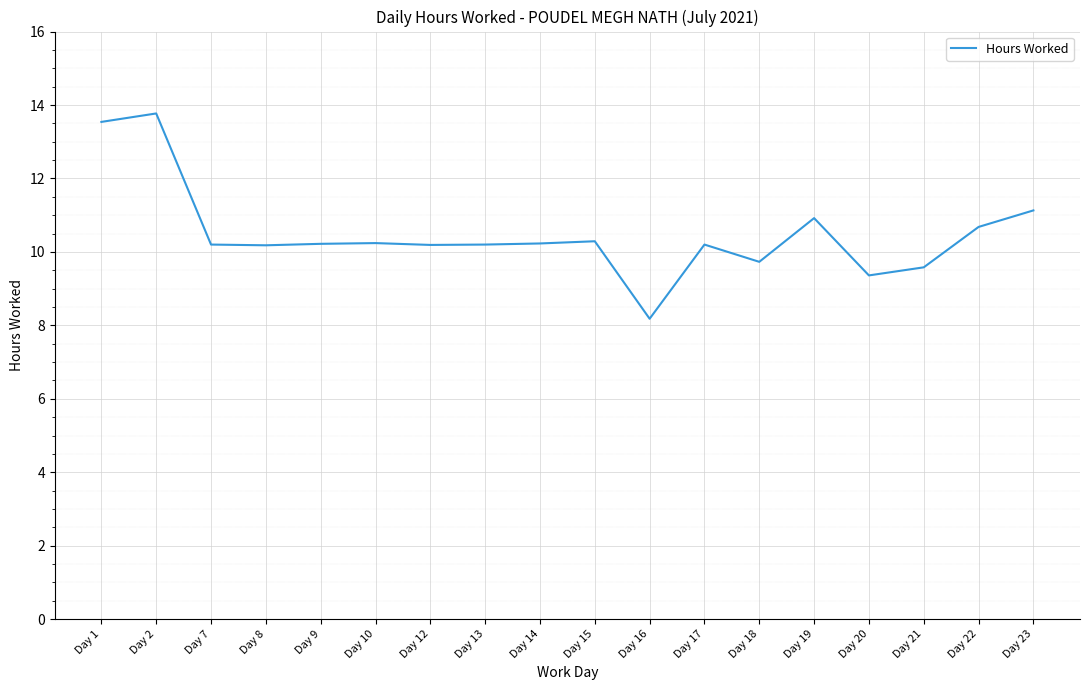

What is the greatest value displayed?

13.8